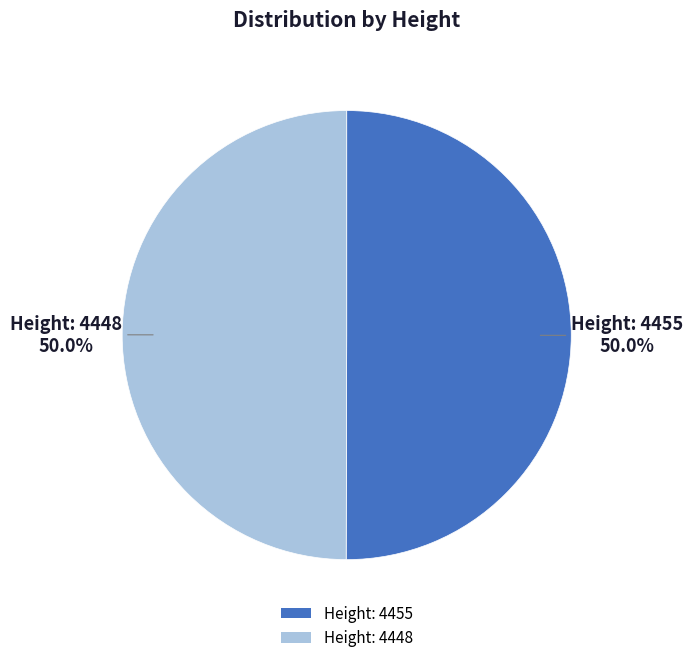

What percentage is NOT represented by Height: 4455?

50.0%